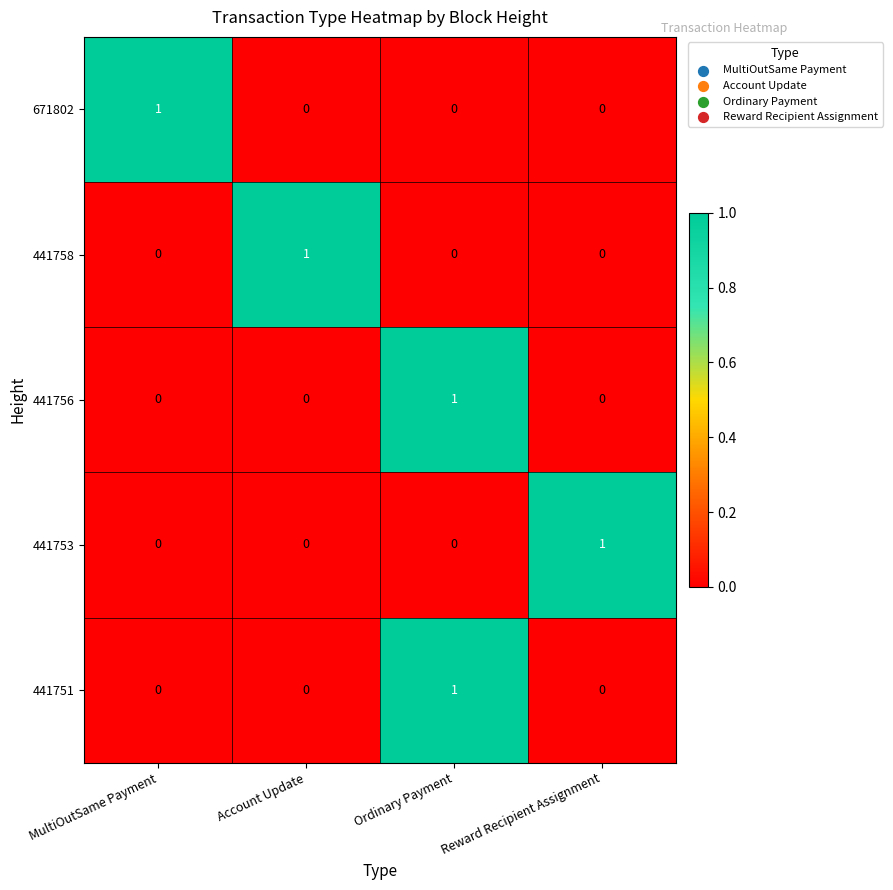

Count the 441758 values in the range 0 to 1.

4